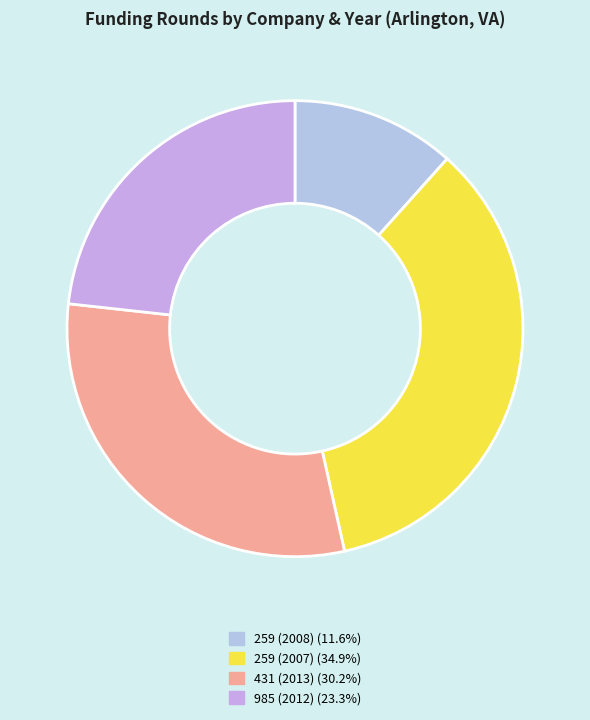

Count the number of slices in the pie.

4